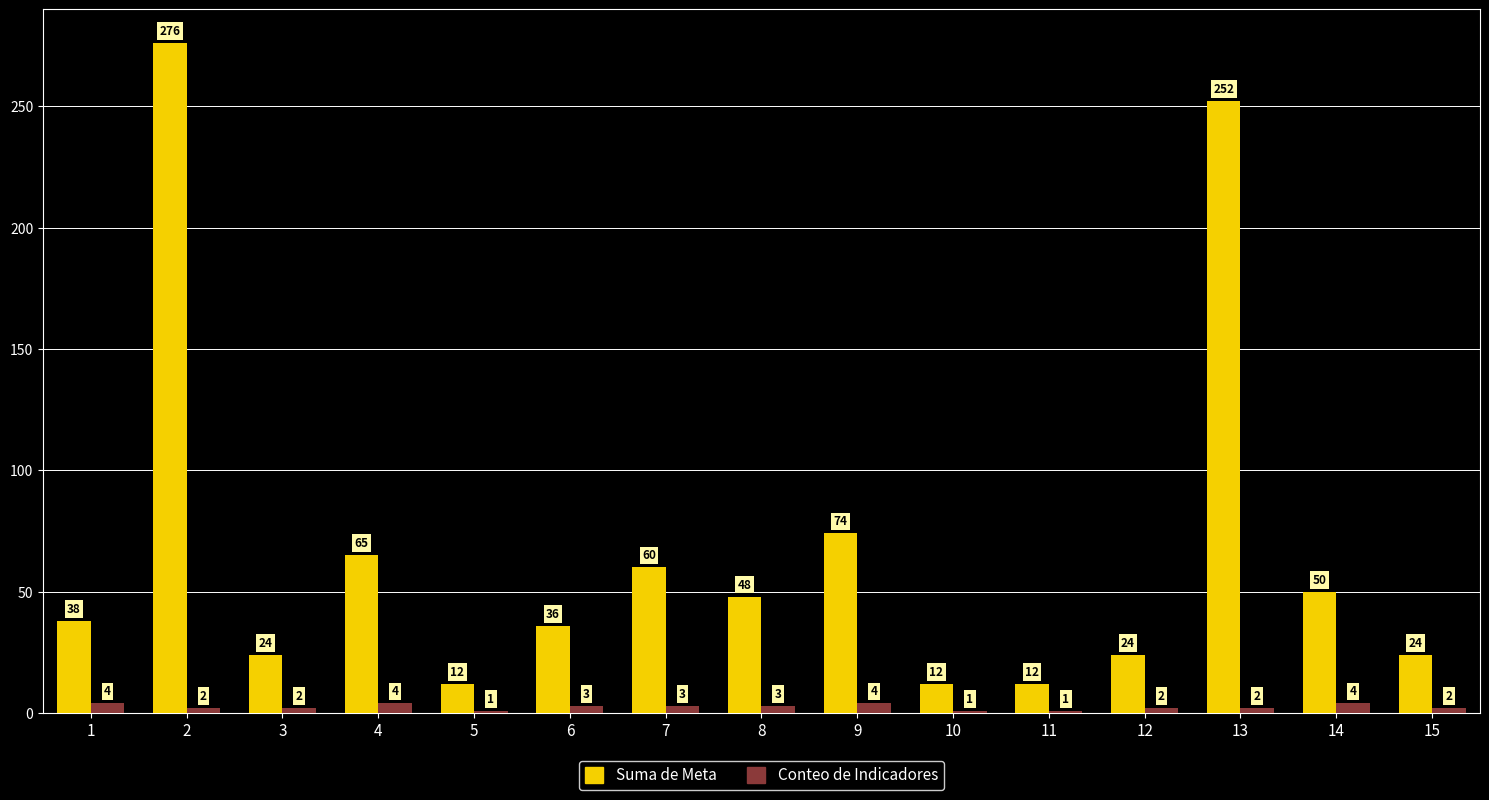

What is the value of the Suma de Meta bar at the 2nd from the left?

276